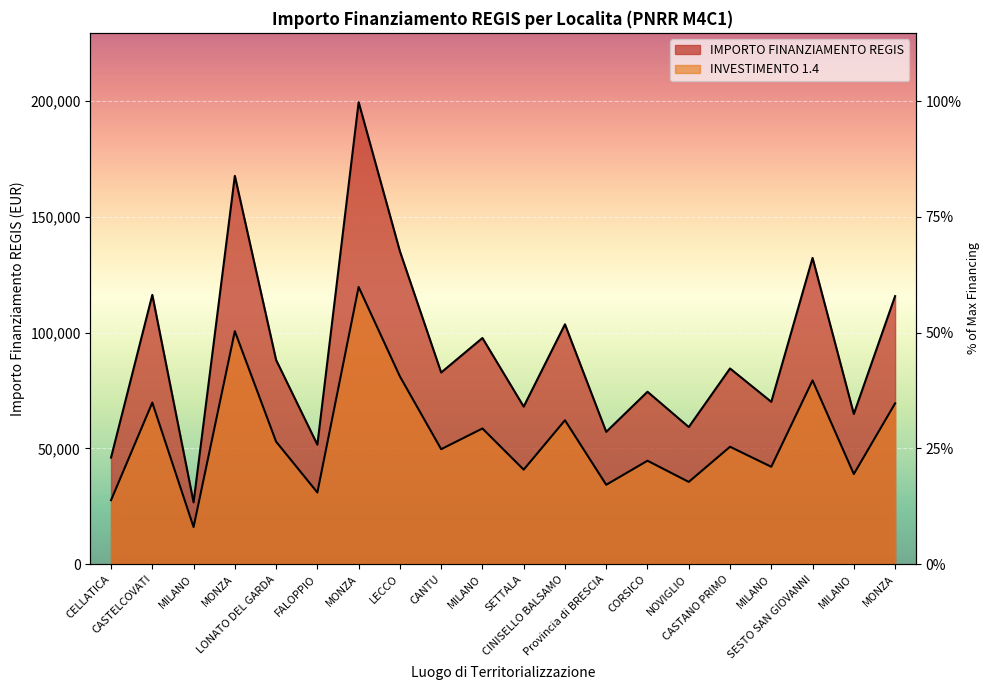

True or false: AMBITO PRSS and INVESTIMENTO cross at least once.

False